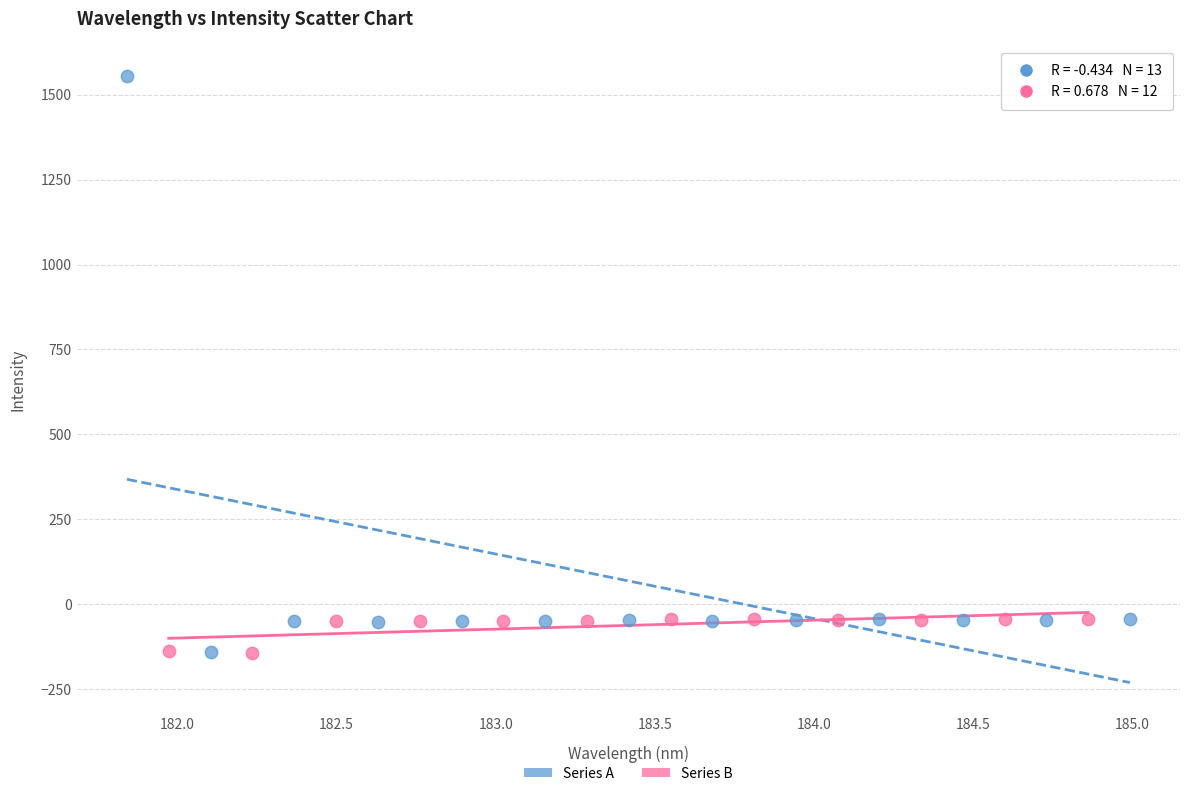

Which series reaches the maximum Y coordinate?

Series A